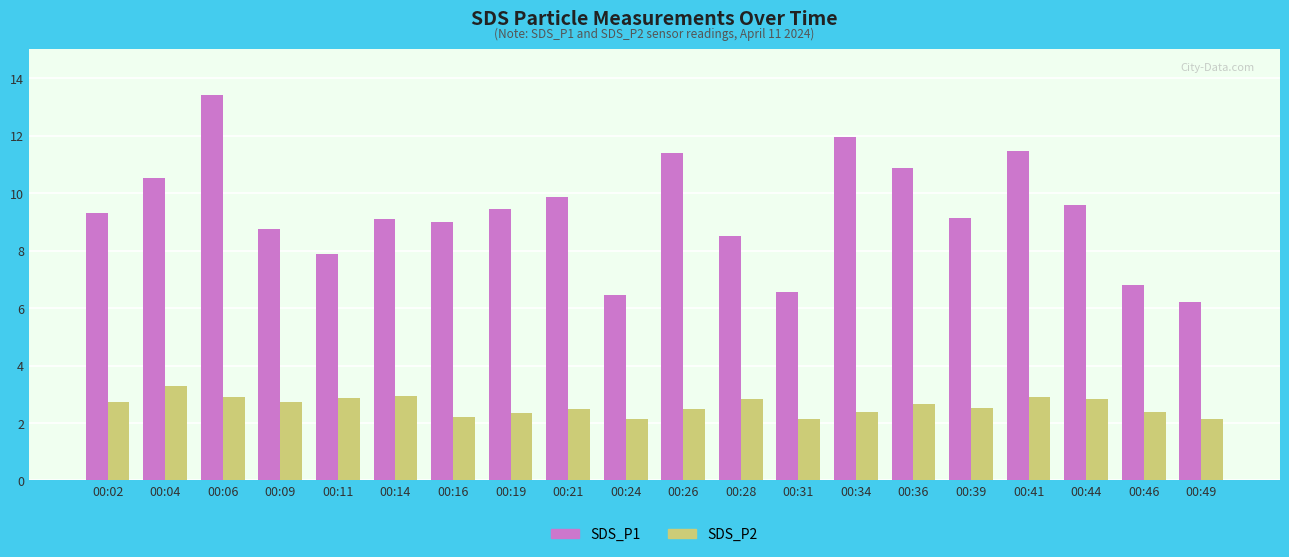

What is the difference between the highest and lowest values at 00:24?

4.3